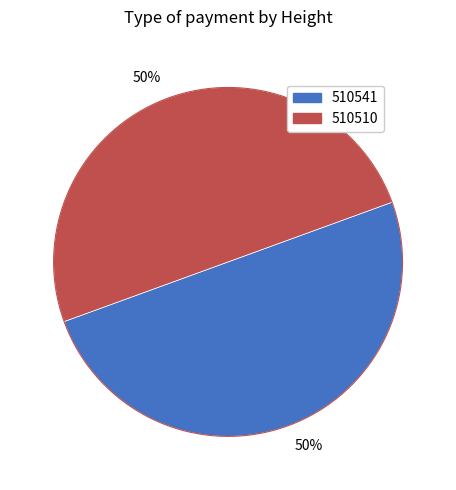

How many segments does this pie chart have?

2